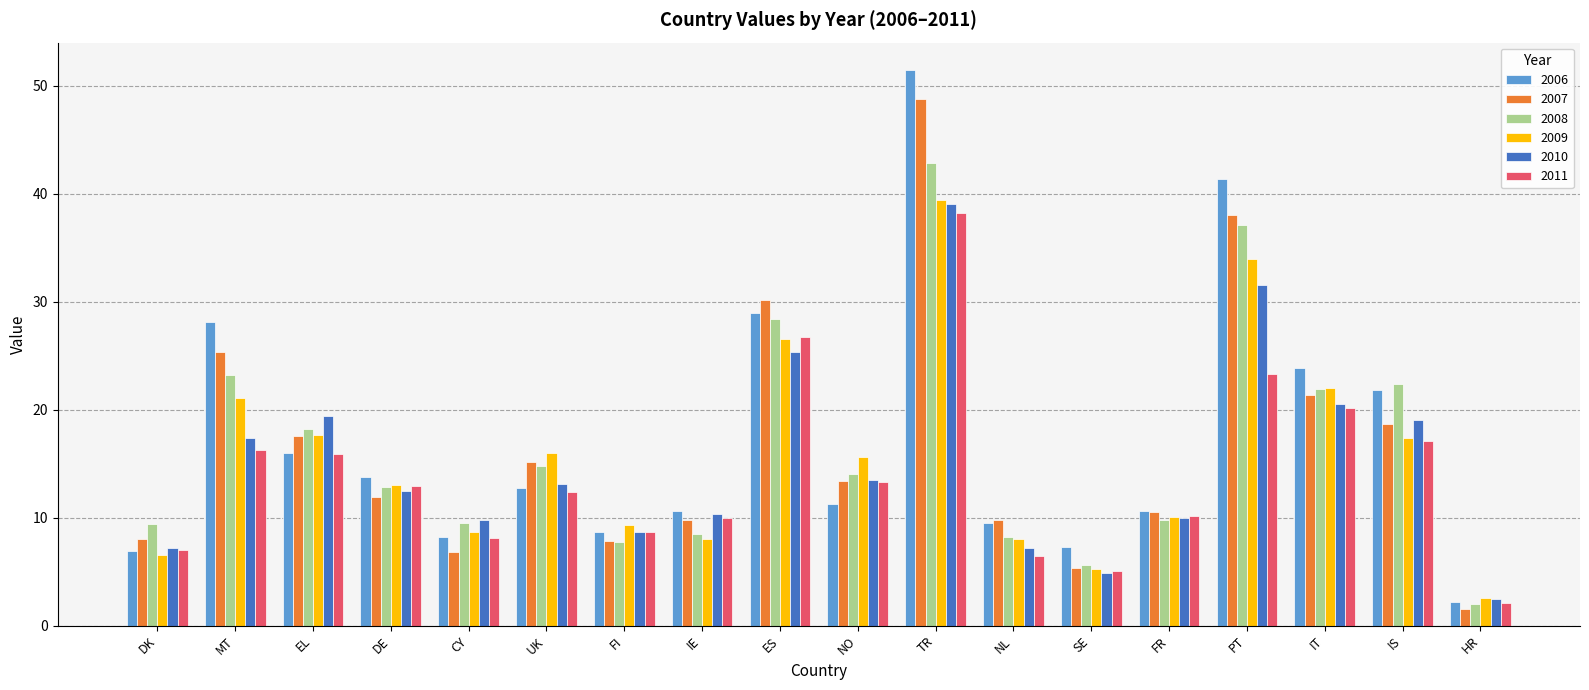

Where is 2007 nearest to the value 25?

MT